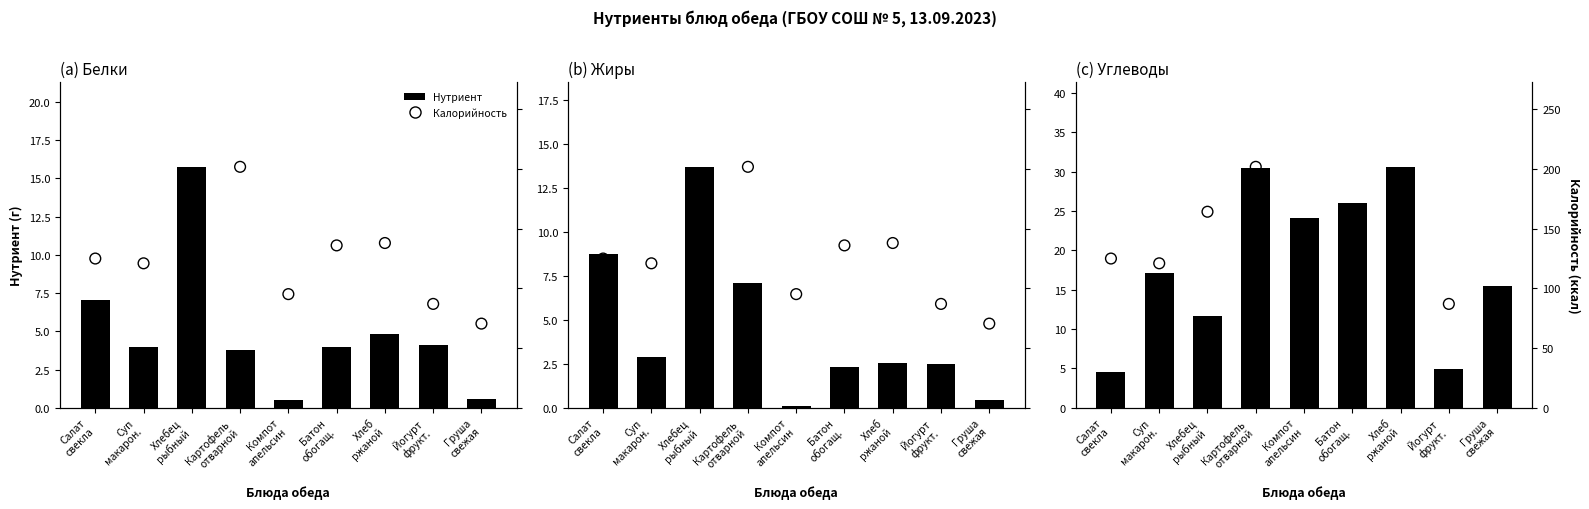

Which series has the largest Y range (max minus min)?

Калорийность